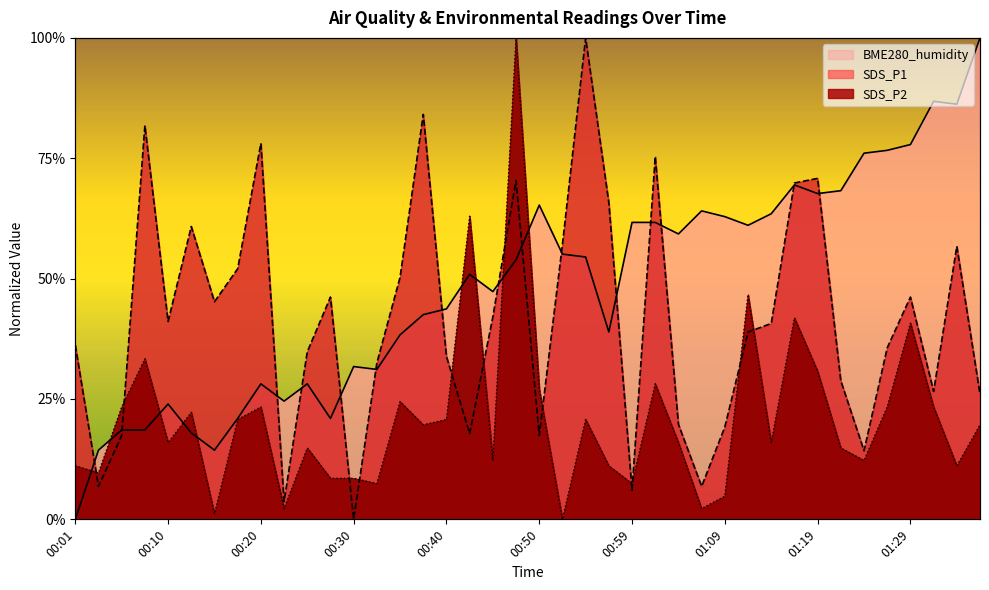

After their last crossing, which series has the higher values: BME280_humidity or SDS_P2?

BME280_humidity